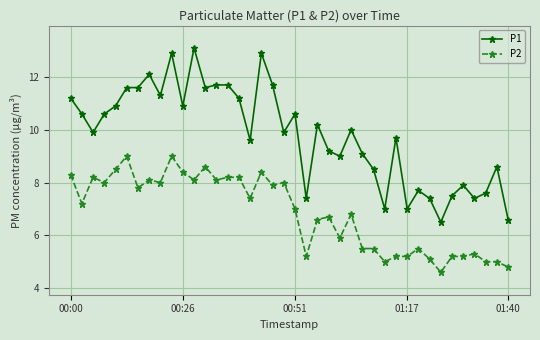

True or false: P1 and P2 cross at least once.

False